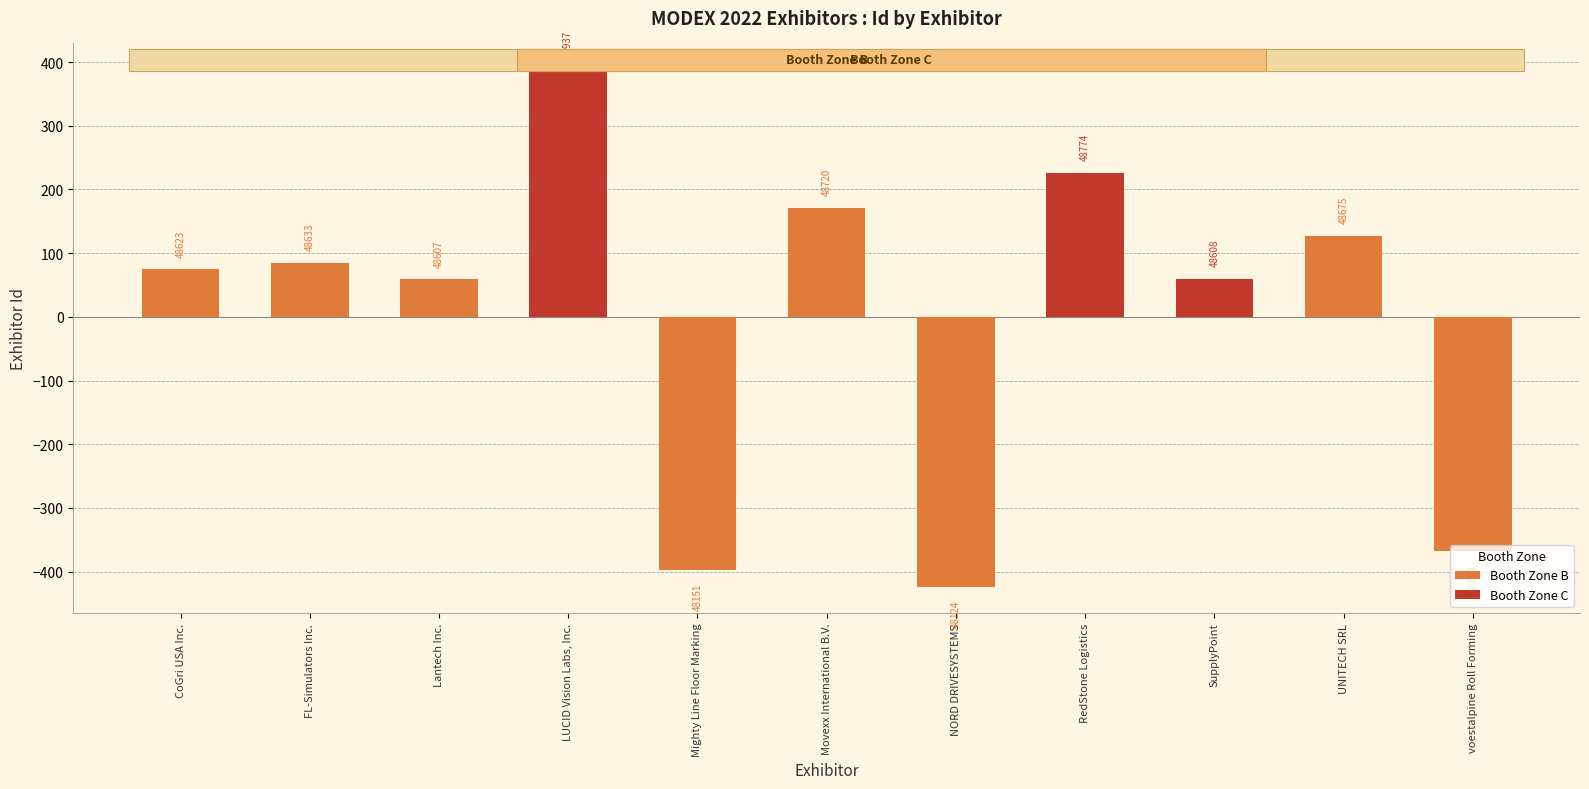

Read the value at Movexx International B.V..

171.6